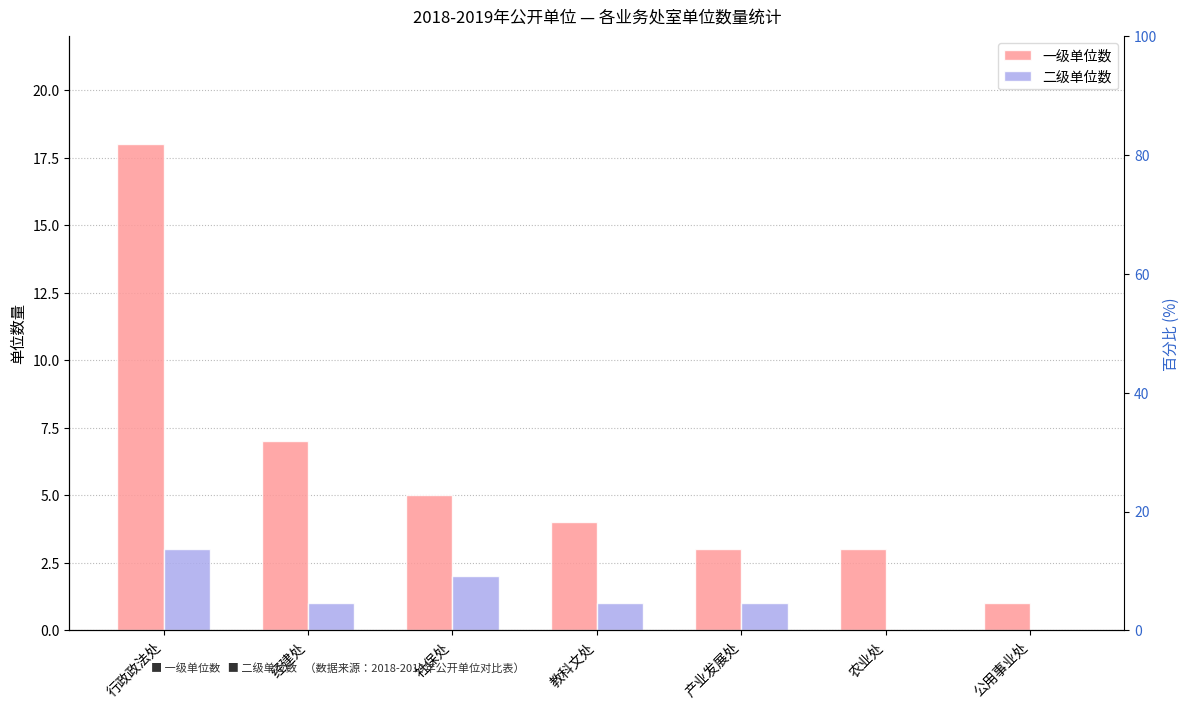

At which label is 二级单位数 closest to 1?

经建处